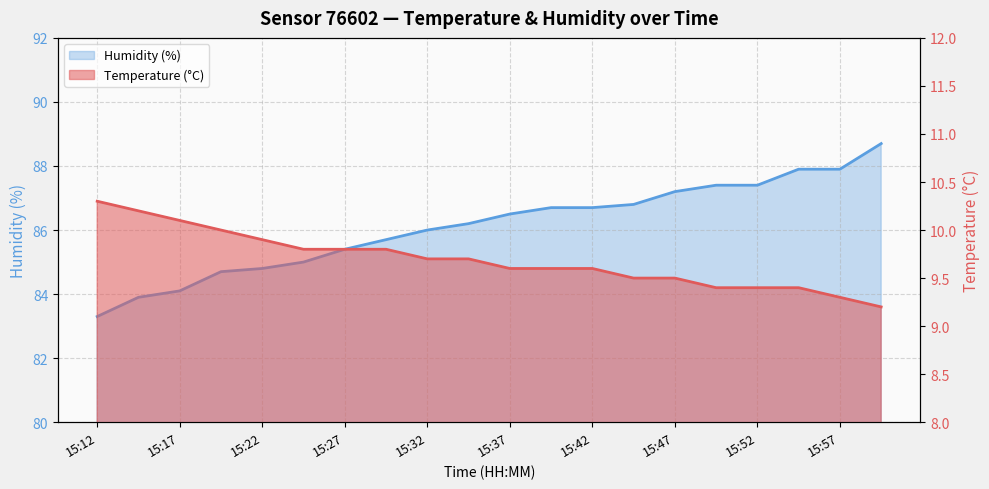

At which label does Humidity (%) reach its minimum?

15:12